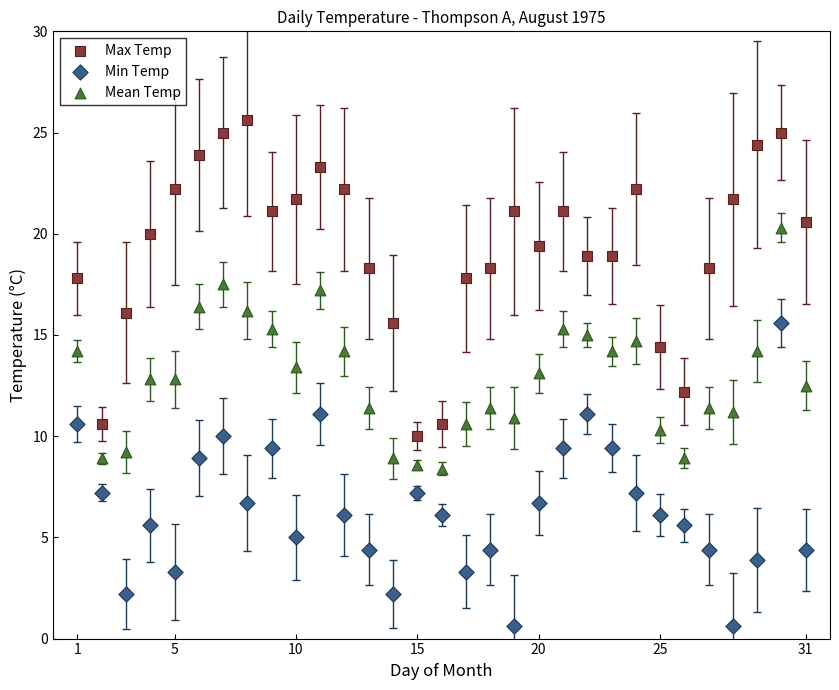

Which series contains the highest Y value?

Max Temp